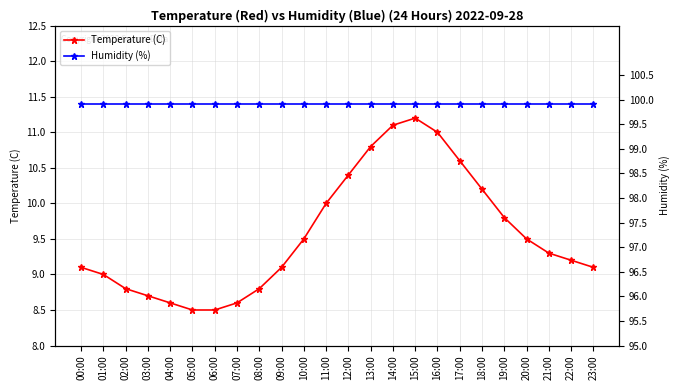

Is the value of Temperature (C) at 04:00 greater than the value of Humidity (%) at 20:00?

No